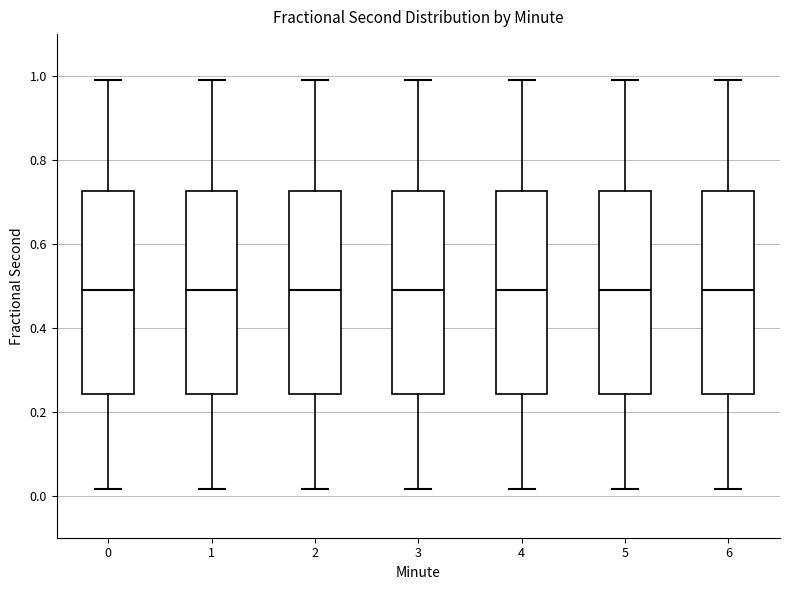

Reading left to right, transcribe this box plot: for each box, give where its median line is, the range the box spans, and where its two whiskers end, as read against the y-axis. The values are not printed on the chart, so give them approximately, as read against the axis.

0: median 0.48, box 0.24 to 0.72, whiskers 0.02 to 0.98
1: median 0.48, box 0.24 to 0.72, whiskers 0.02 to 0.98
2: median 0.48, box 0.24 to 0.72, whiskers 0.02 to 0.98
3: median 0.48, box 0.24 to 0.72, whiskers 0.02 to 0.98
4: median 0.48, box 0.24 to 0.72, whiskers 0.02 to 0.98
5: median 0.48, box 0.24 to 0.72, whiskers 0.02 to 0.98
6: median 0.48, box 0.24 to 0.72, whiskers 0.02 to 0.98